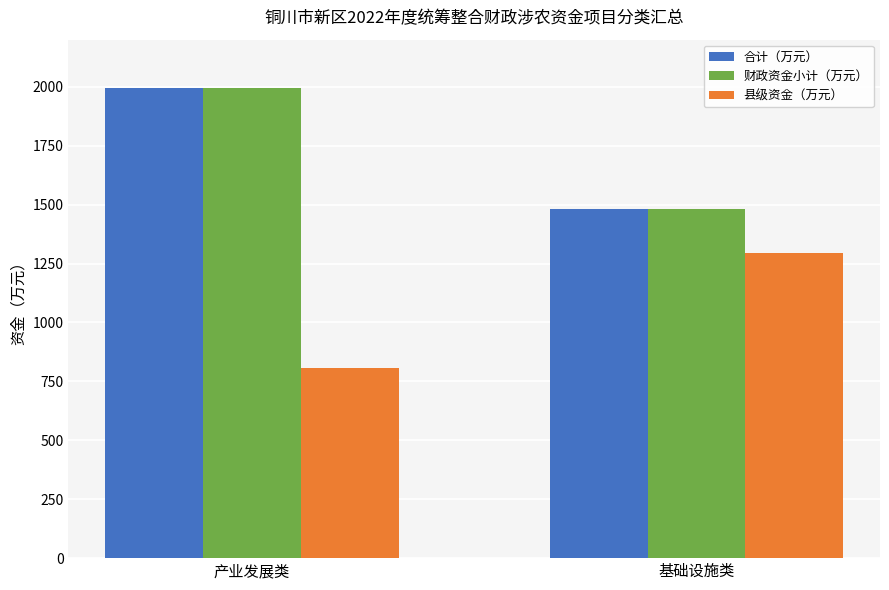

What is the difference between the highest and lowest values at 产业发展类?

1188.0